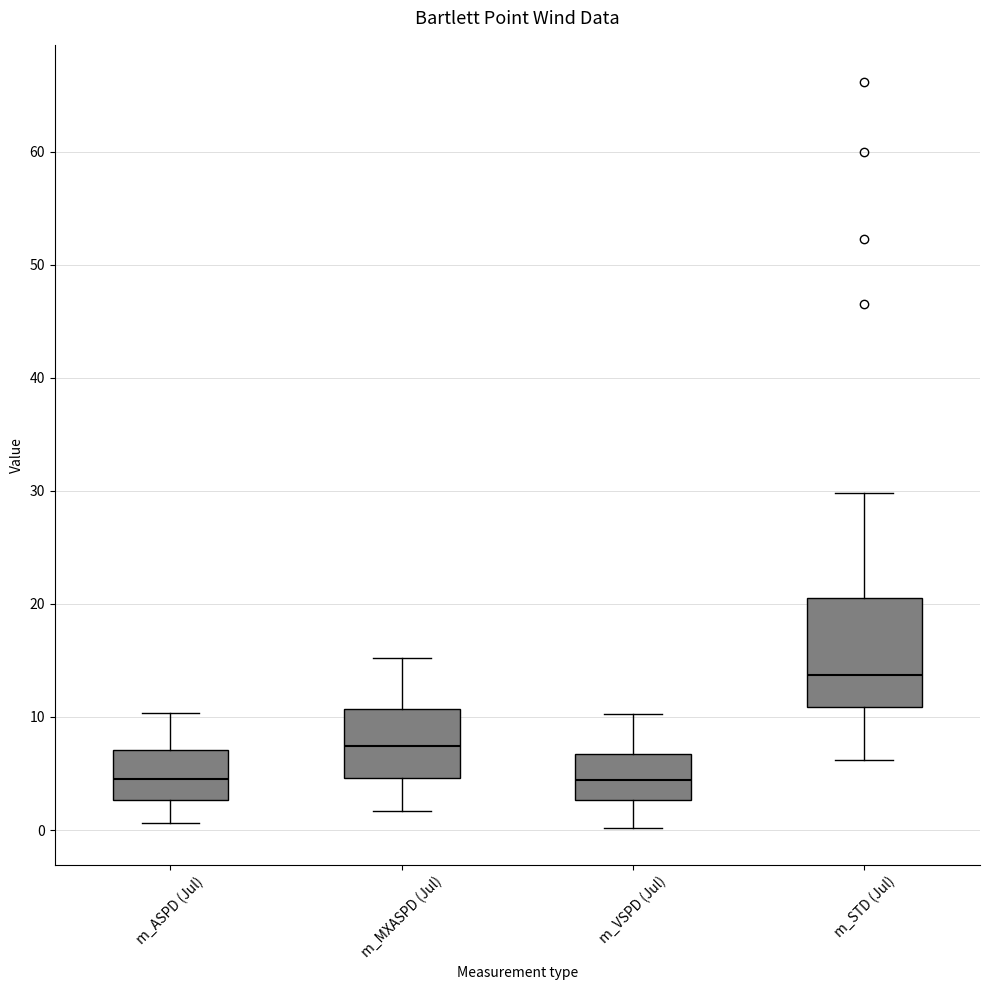

Reading left to right, transcribe this box plot: for each box, give where its median line is, the range the box spans, and where its two whiskers end, as read against the y-axis. The values are not printed on the chart, so give them approximately, as read against the axis.

m_ASPD (Jul): median 5, box 3 to 7, whiskers 1 to 10
m_MXASPD (Jul): median 7, box 5 to 11, whiskers 2 to 15
m_VSPD (Jul): median 4, box 3 to 7, whiskers 0 to 10
m_STD (Jul): median 14, box 11 to 21, whiskers 6 to 30